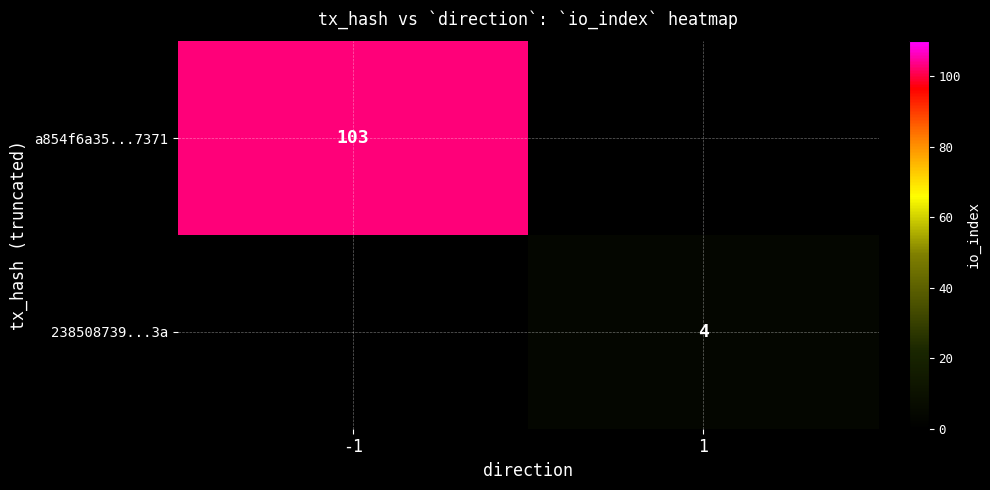

Which has a higher value, 1 or -1?

-1